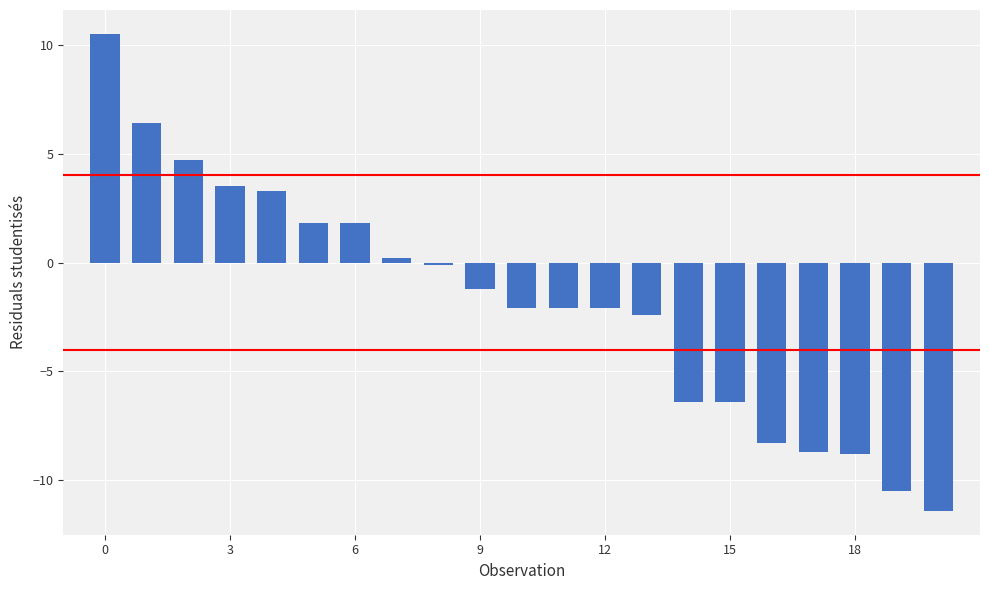

What is the difference between the second highest and minimum values?

17.8